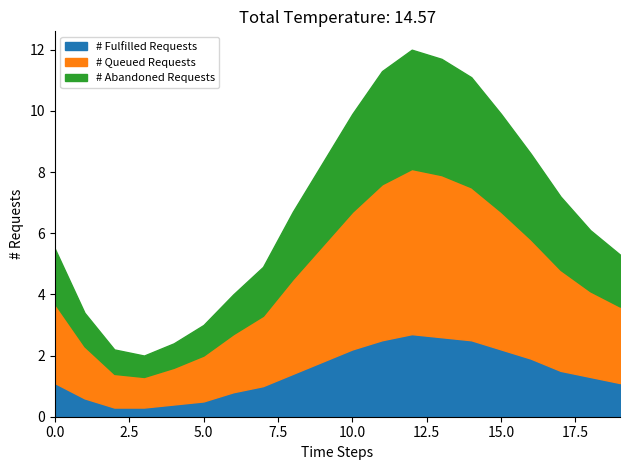

Is it true that the value at 11:00 is 11.3?

True